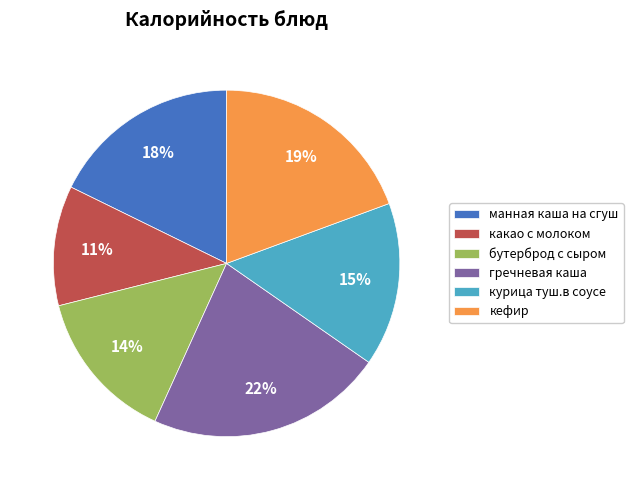

Do гречневая каша and манная каша на сгуш together represent more than half of the pie?

No